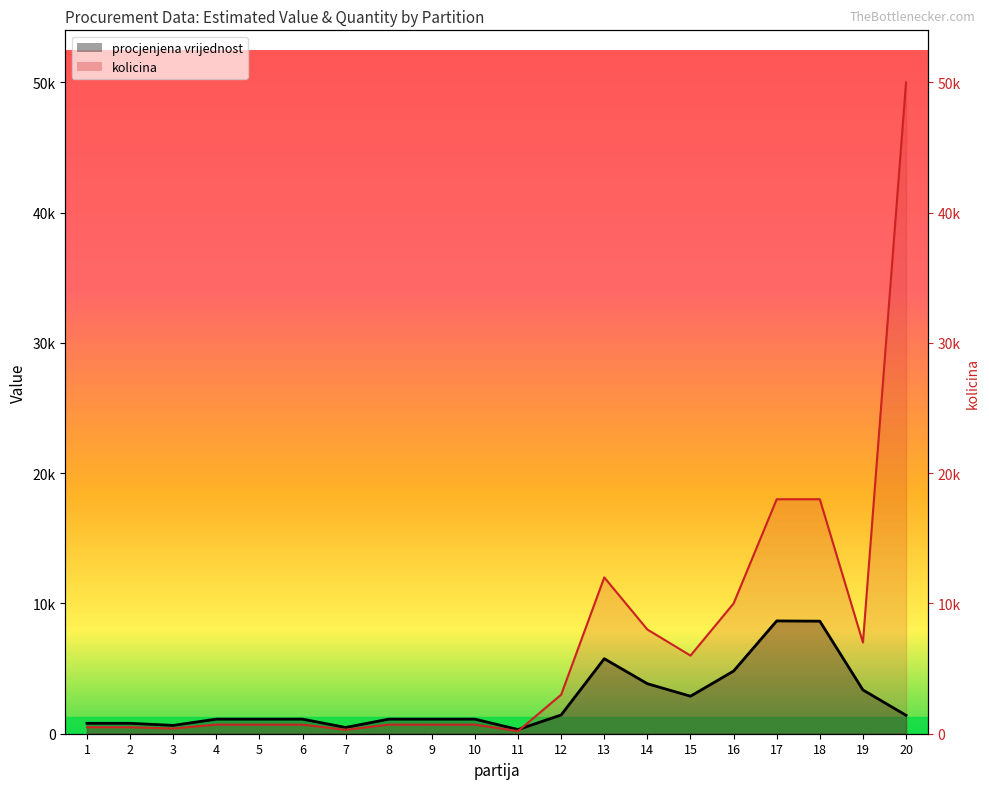

How many values in the procjenjena vrijednost series exceed 1120?

9